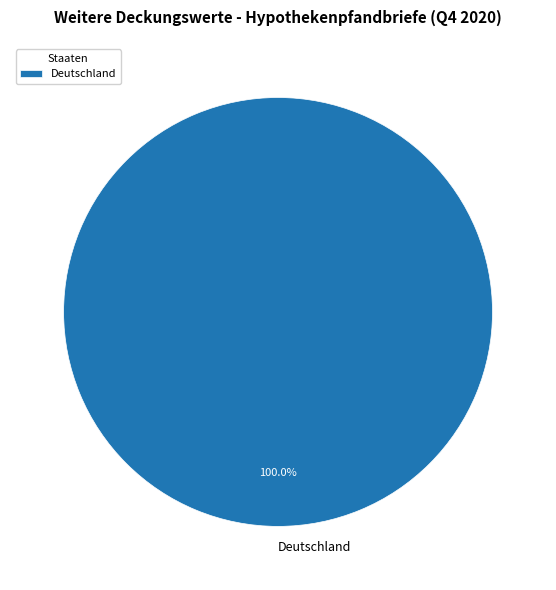

Is there any slice that represents more than half of the pie?

Yes